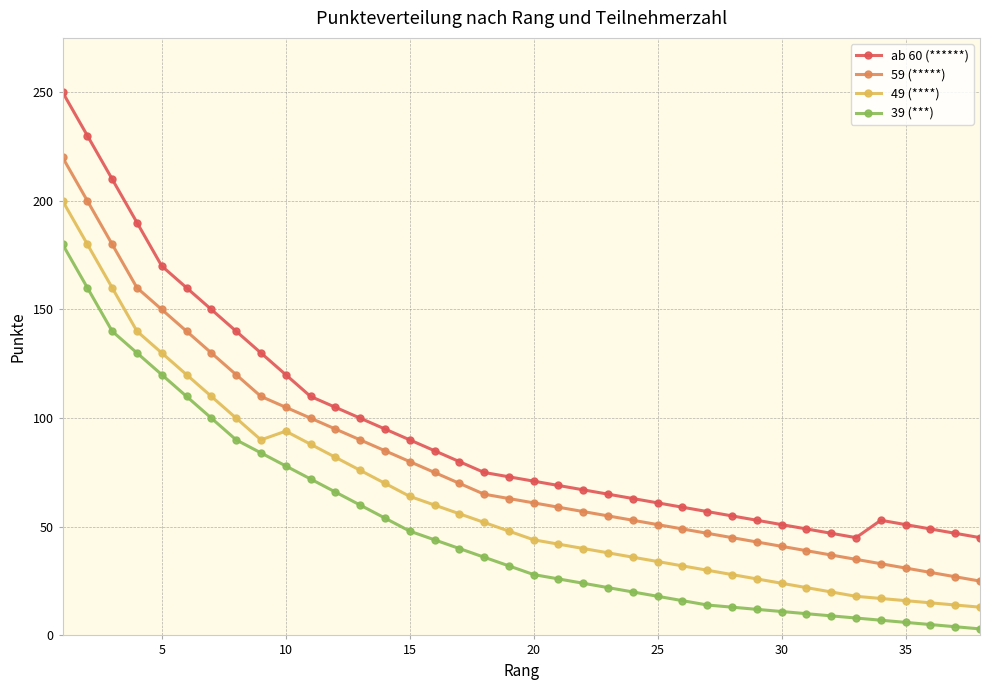

Does the chart have visible grid lines?

Yes